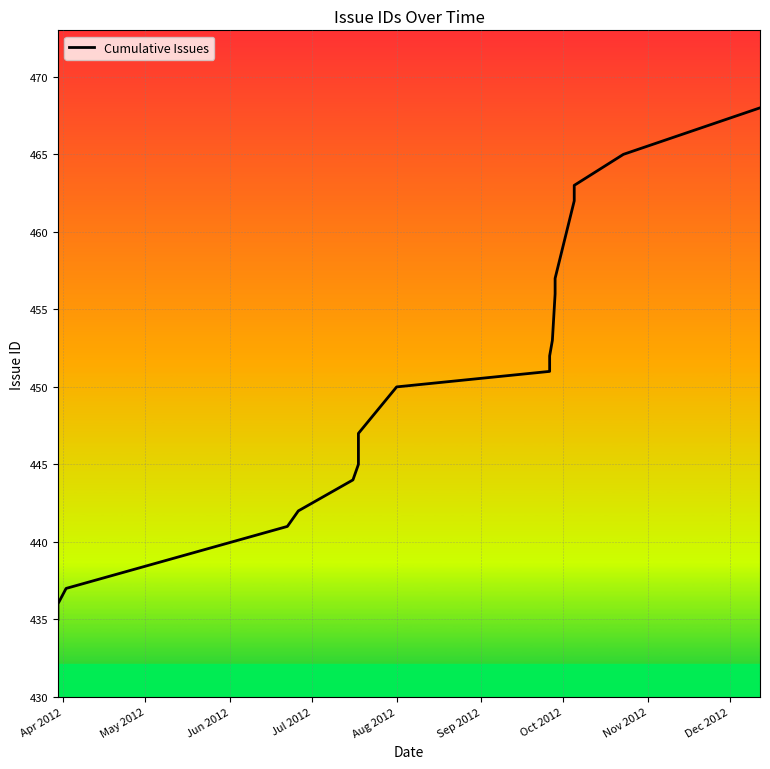

How many data points are less than 450?

9